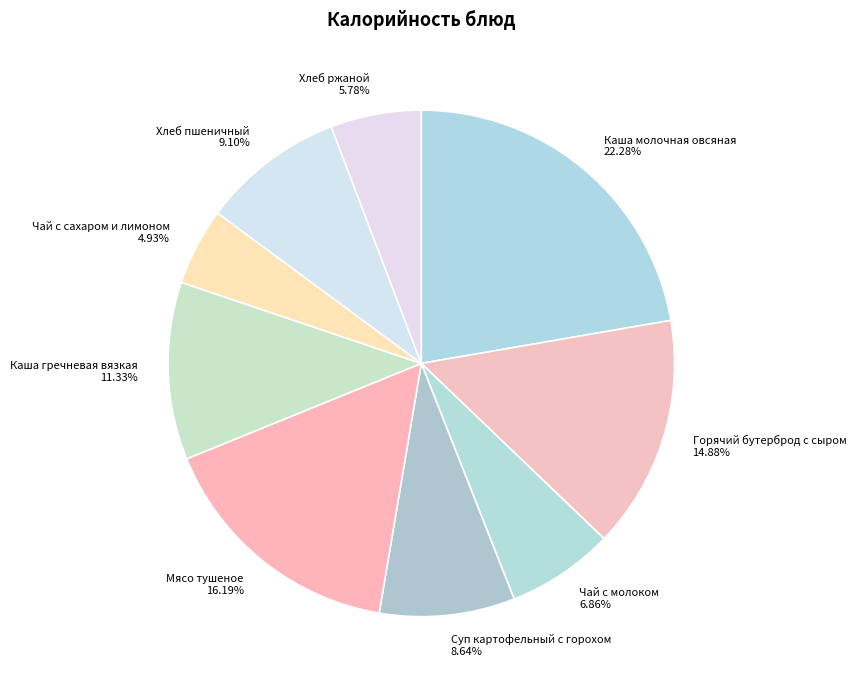

How many segments does this pie chart have?

9